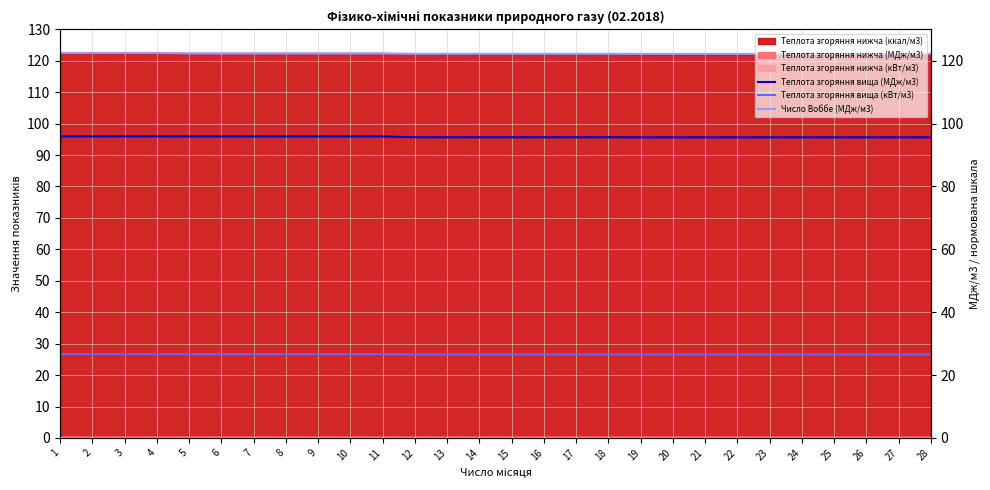

Does the chart display data point markers on the line(s)?

No